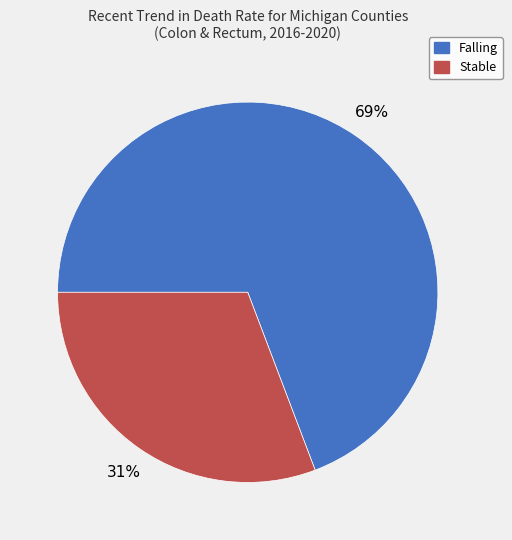

Does Stable represent more than half of the total?

No